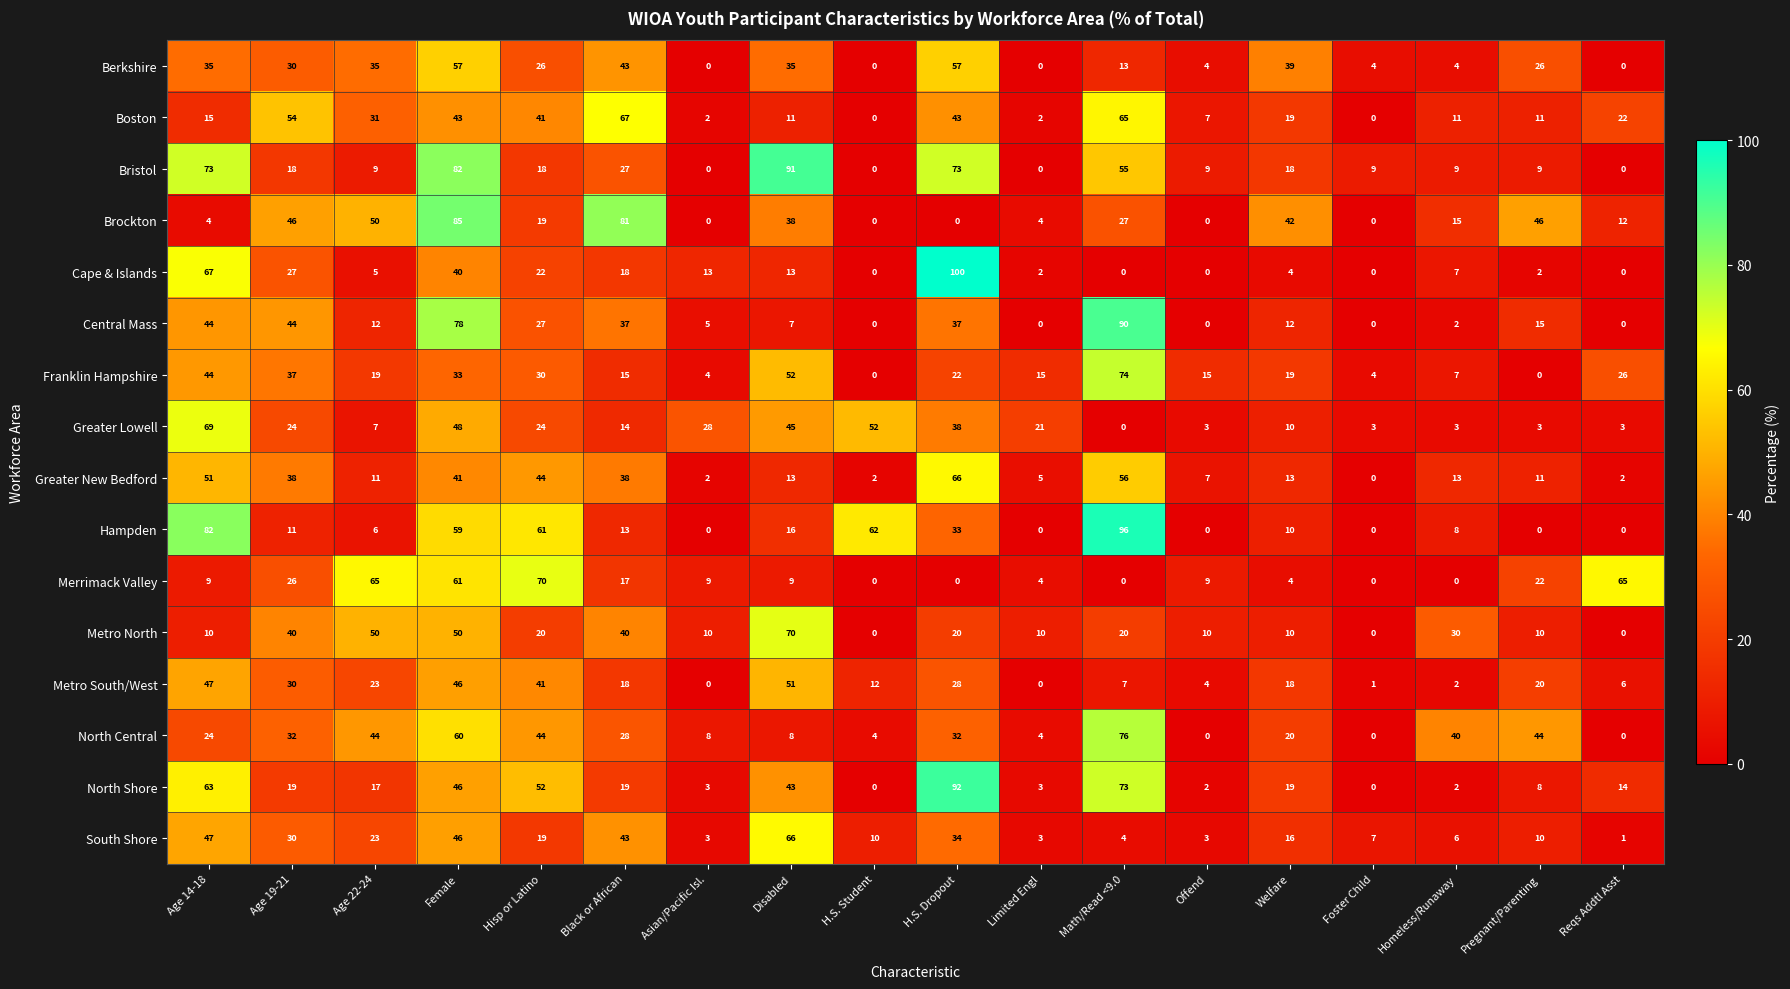

Which category has the highest value across all series?

H.S. Dropout